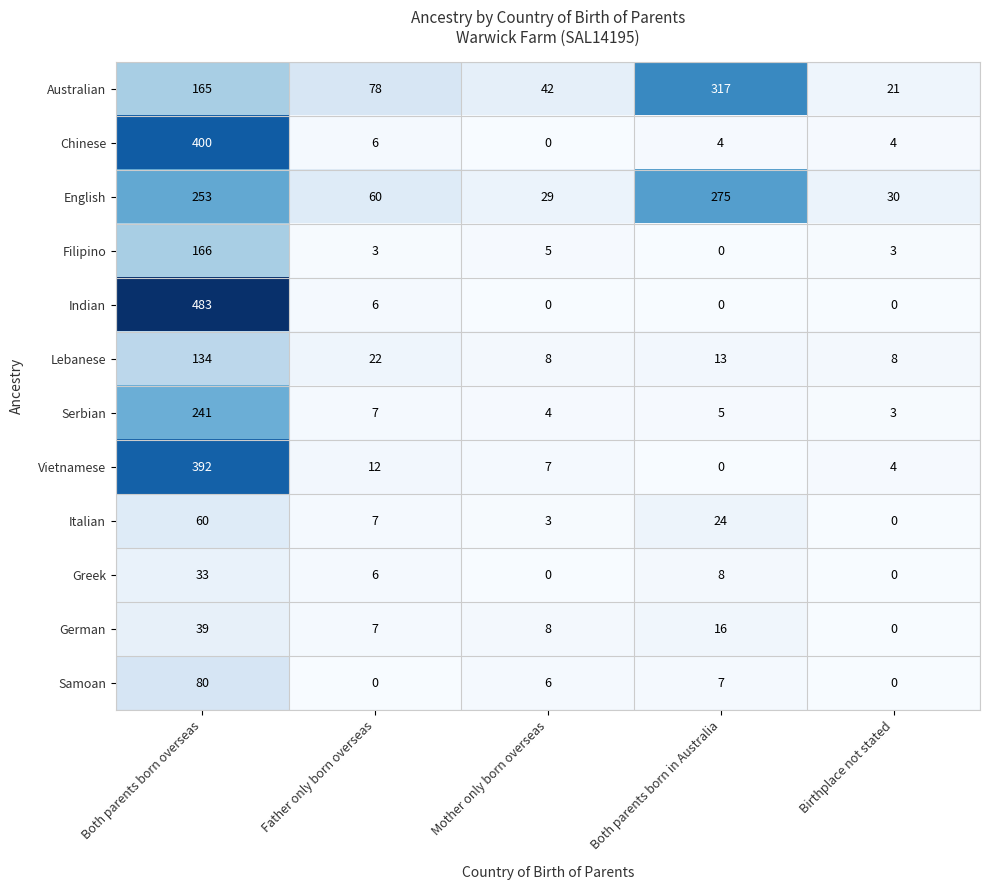

How many values in the Greek series are below 6?

2